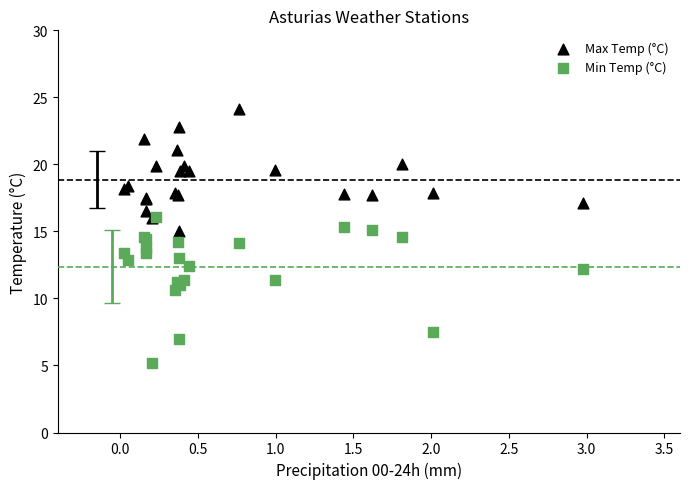

In the Min Temp (°C) series, what Y value is closest to 10?

10.6